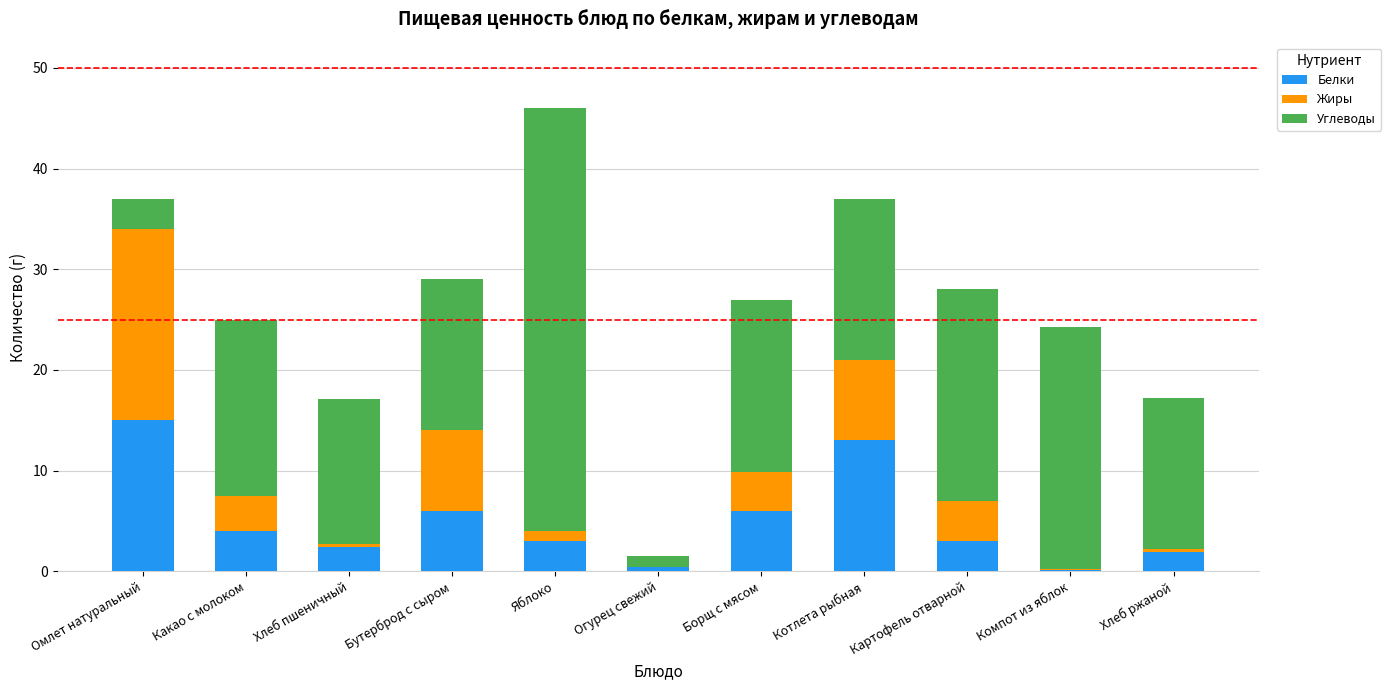

True or false: Белки has a value of 13.0 at Котлета рыбная.

True